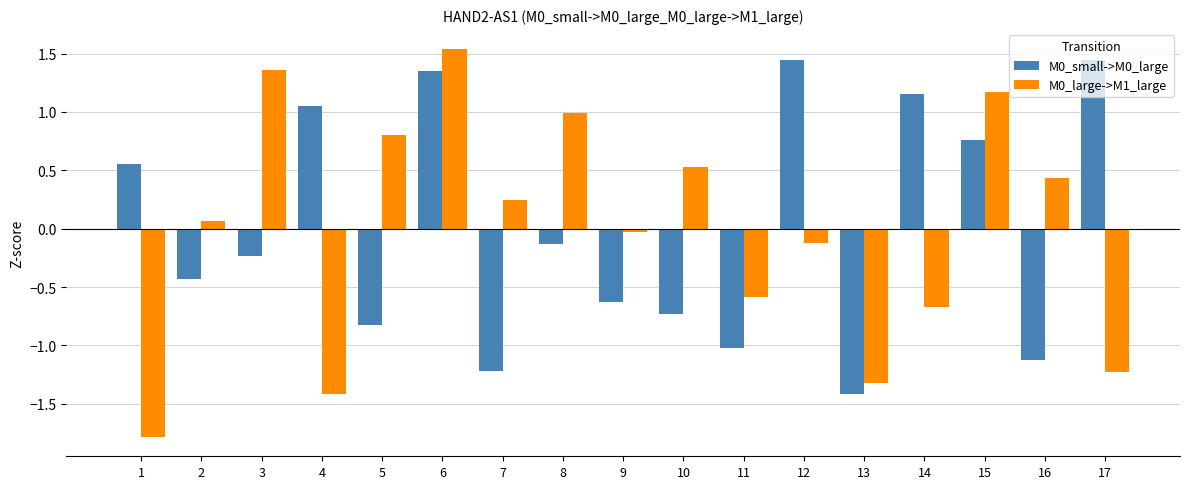

How many series are shown in this chart?

2